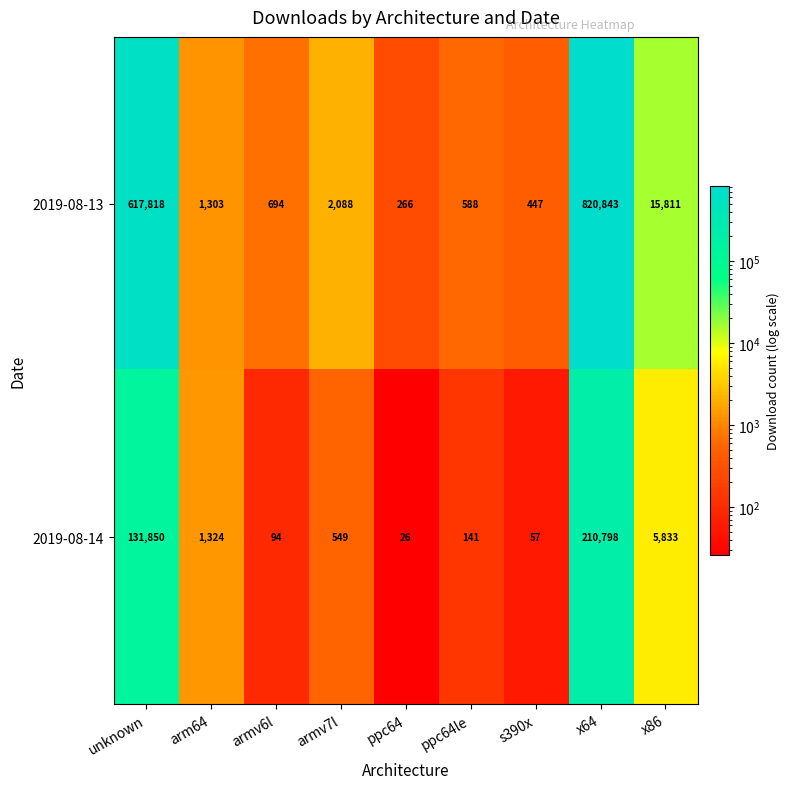

What is the minimum value shown in the chart?

26